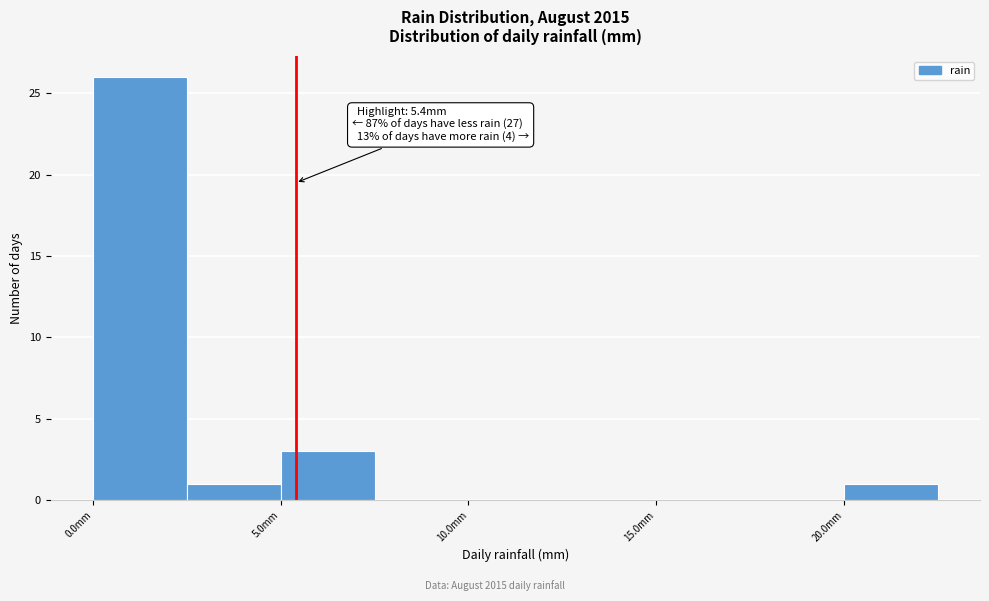

Over which range of the x-axis is the bar tallest?

0.0 to 2.5